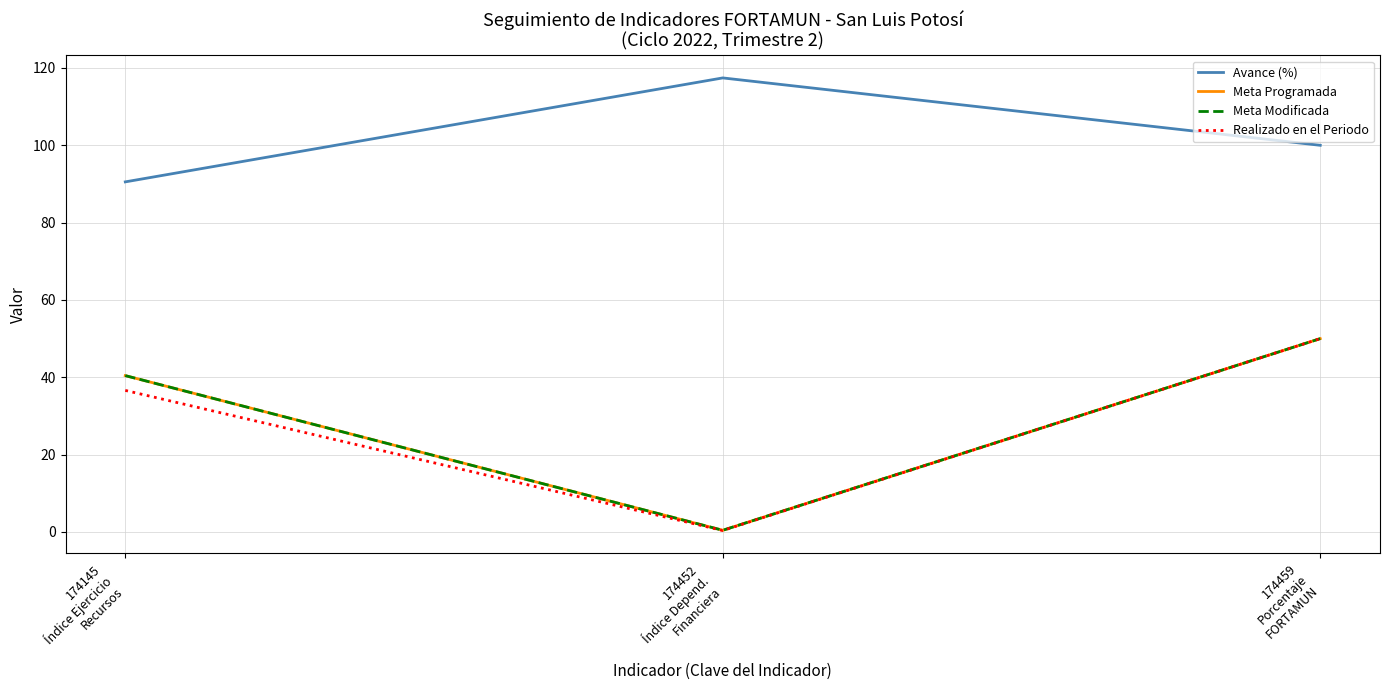

Rank the series at 174452
Índice Depend.
Financiera from highest to lowest value.

Avance (%), Meta Programada, Meta Modificada, Realizado en el Periodo